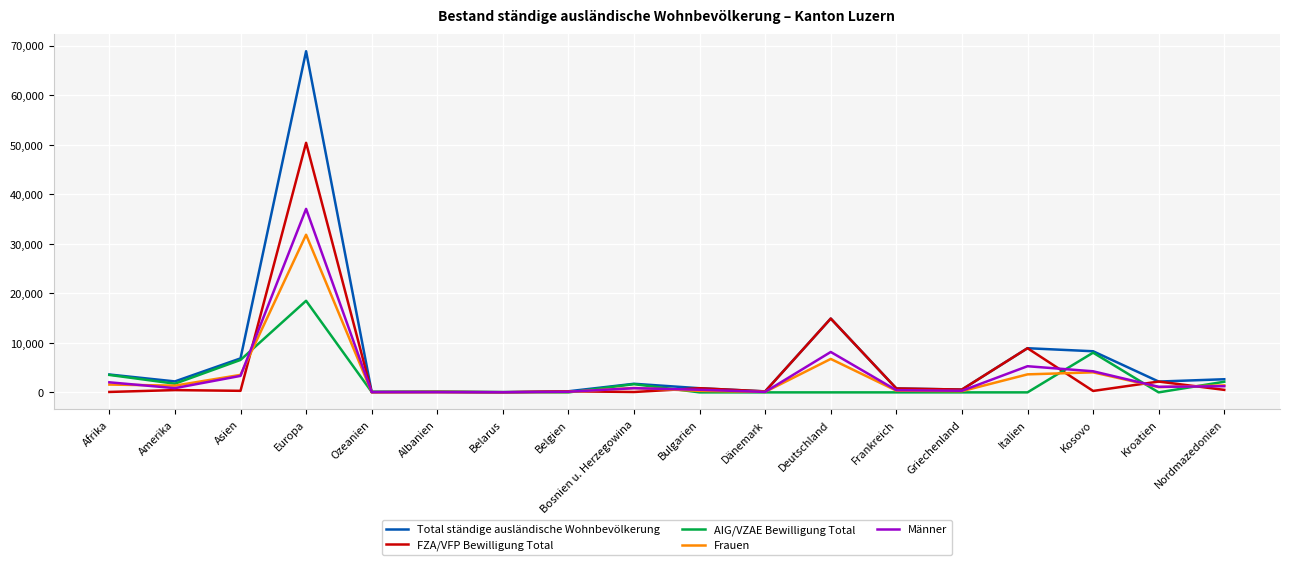

The value of Frauen at Kroatien is 1063. True or false?

True